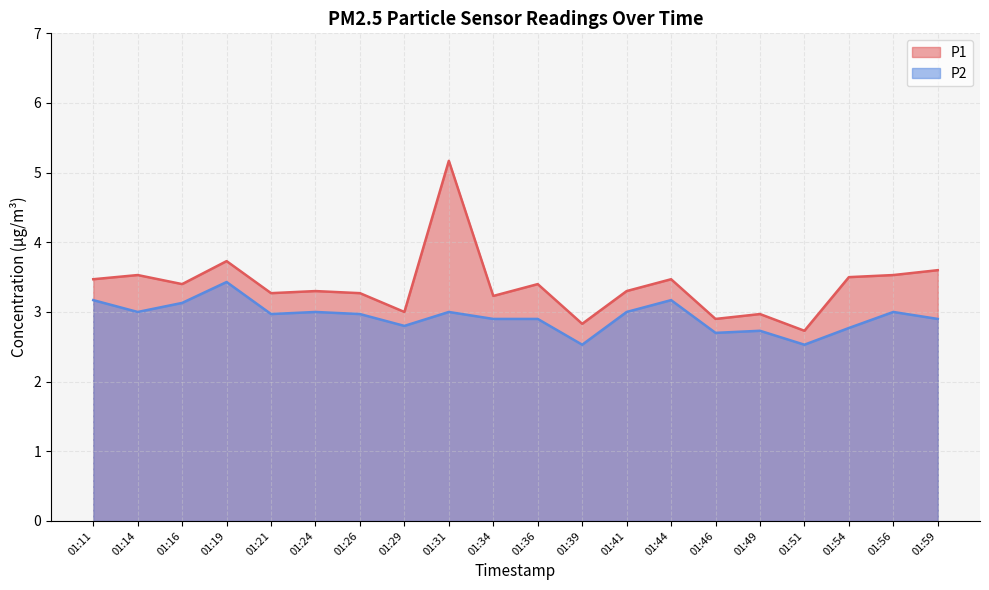

True or false: P1 and P2 cross at least once.

False